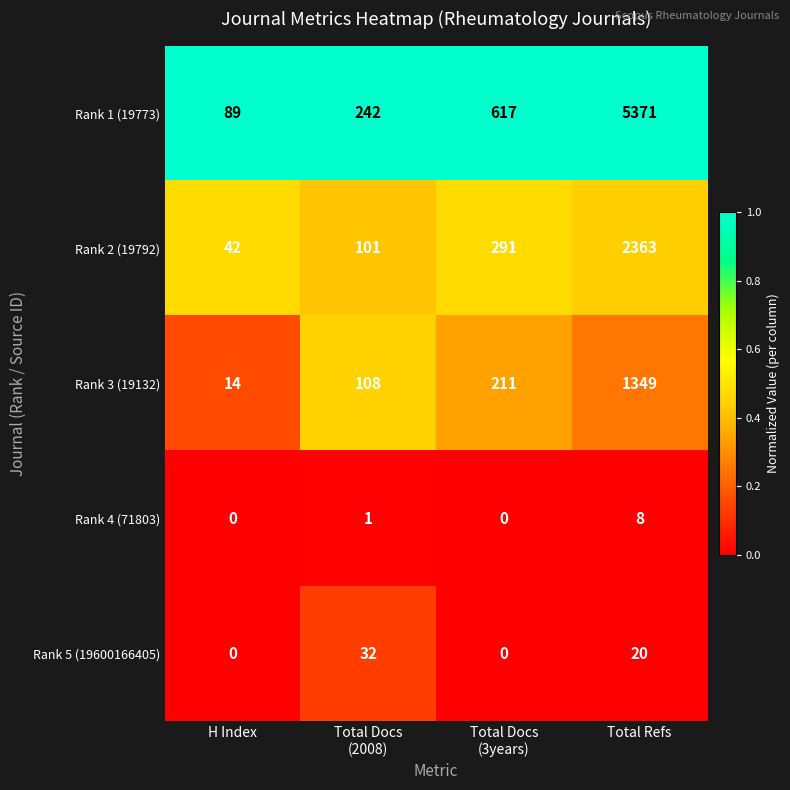

What is the spread (max minus min) of values at H Index?

89